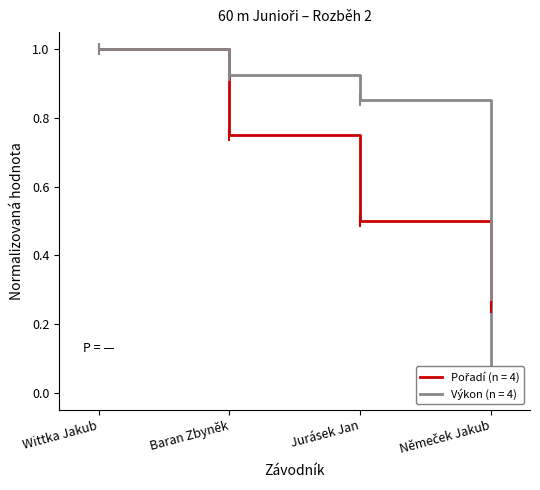

What position from the left is Jurásek Jan?

3